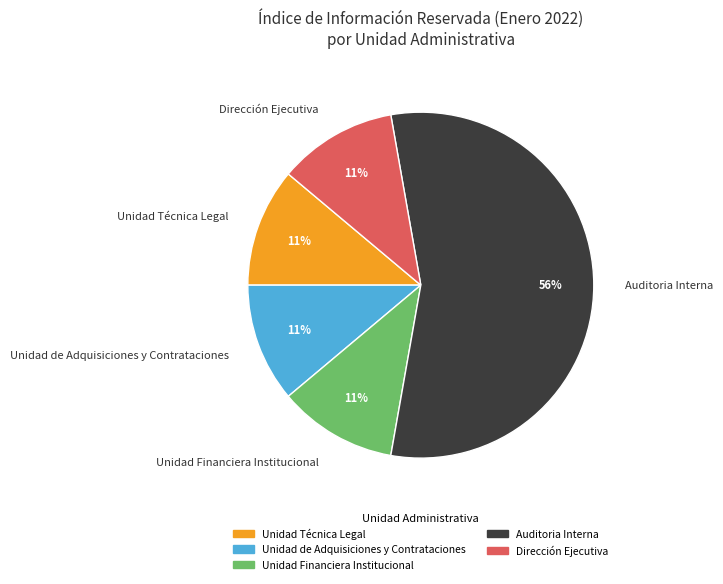

Approximately how many times larger is the value at Unidad Técnica Legal compared to Unidad Financiera Institucional?

1.0